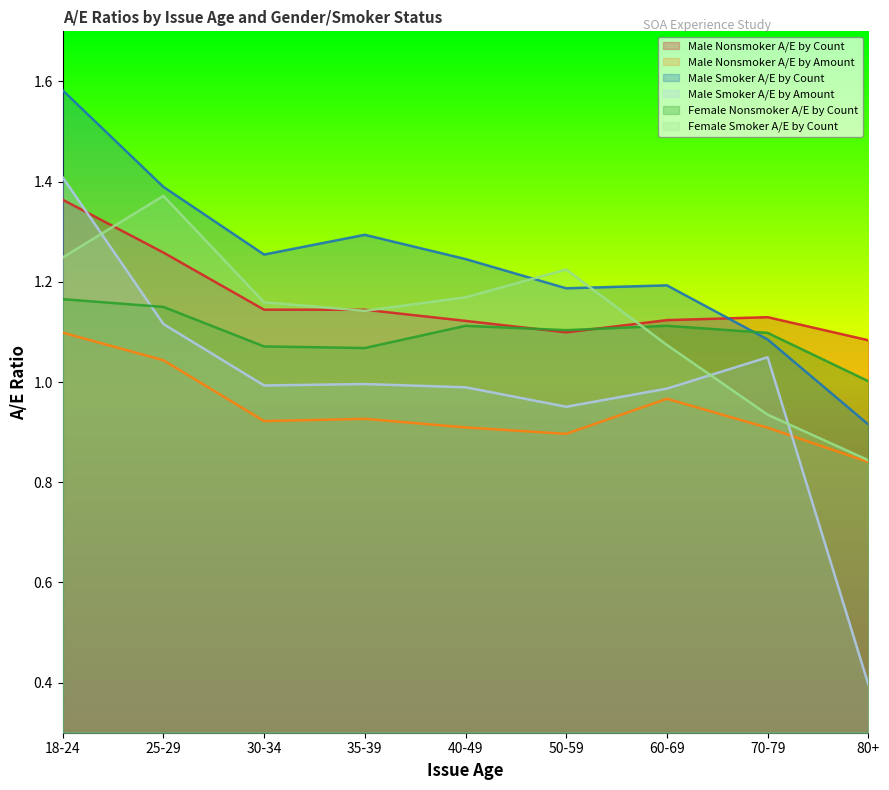

What is the difference between the second highest and minimum values in the Male Smoker A/E by Amount series?

0.7